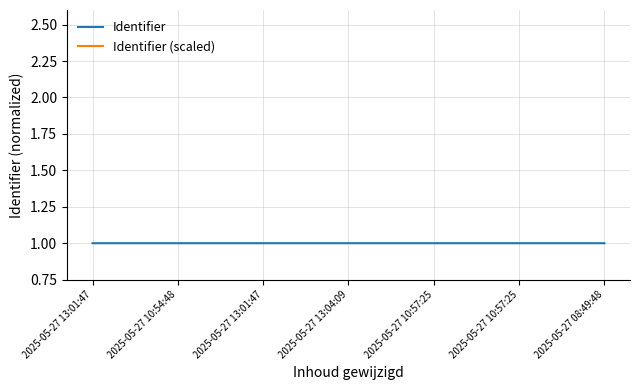

What is the spread (max minus min) of values at 2025-05-27 13:04:09?

0.7